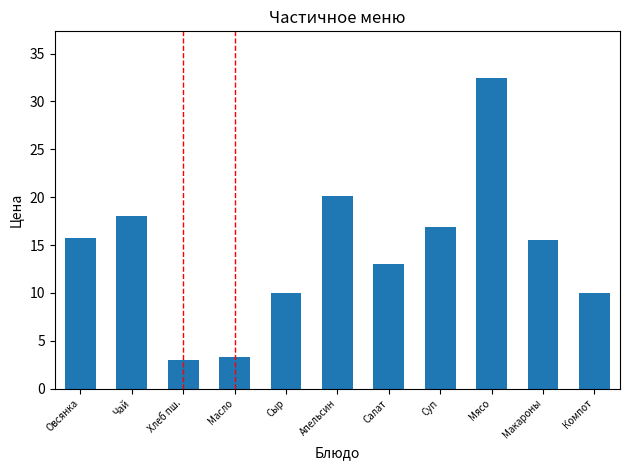

What is the approximate value at Апельсин?

20.1